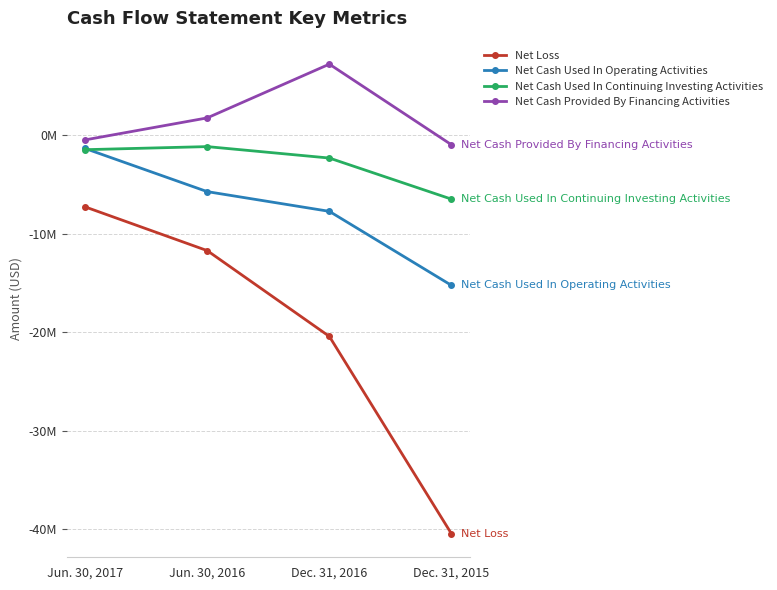

What is the label of the 1st point from the right?

Dec. 31, 2015